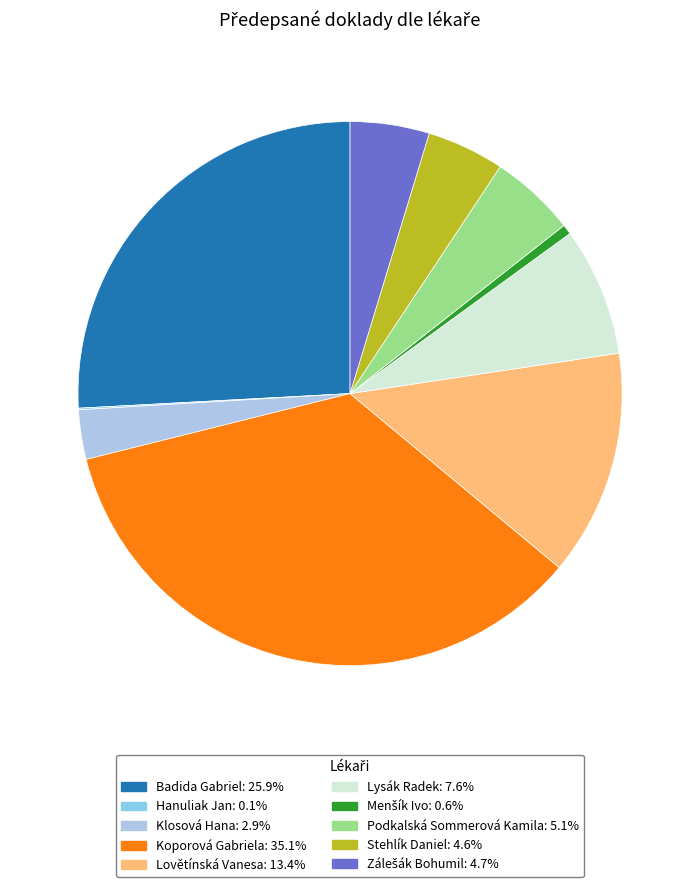

Does Koporová Gabriela account for over 50% of the chart?

No